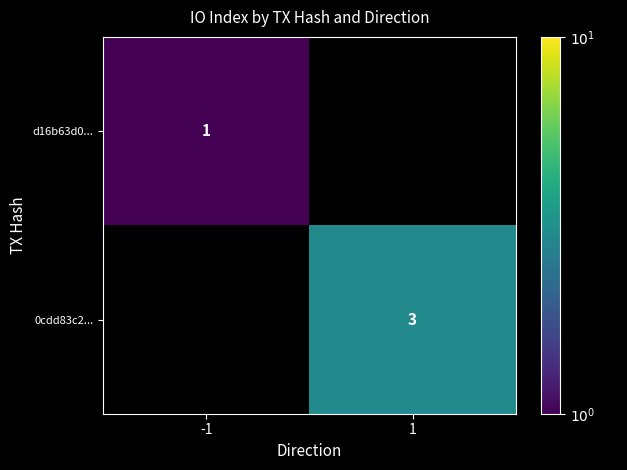

True or false: 0cdd83c2... has a value of 3 at 1.

True